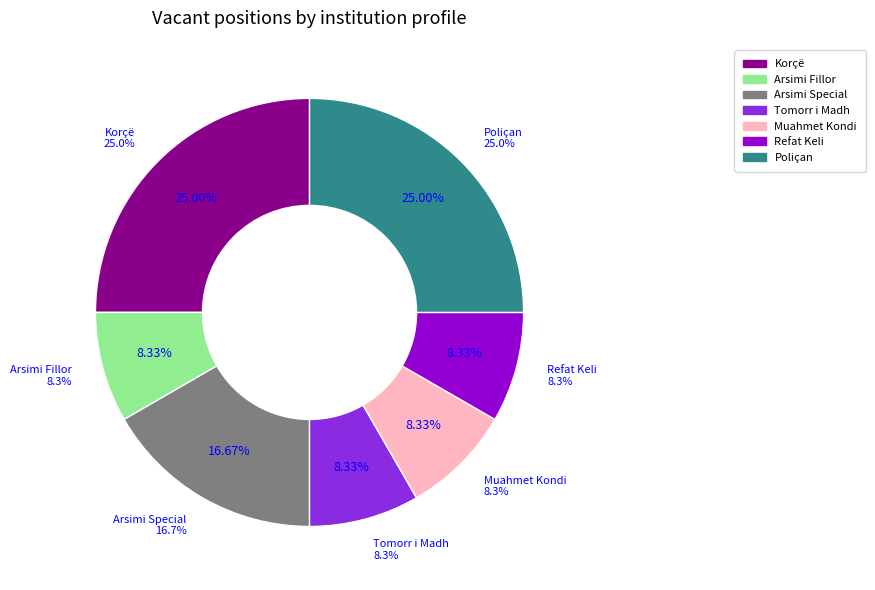

To the nearest percent, what is the difference between the largest and smallest slice percentages?

17%